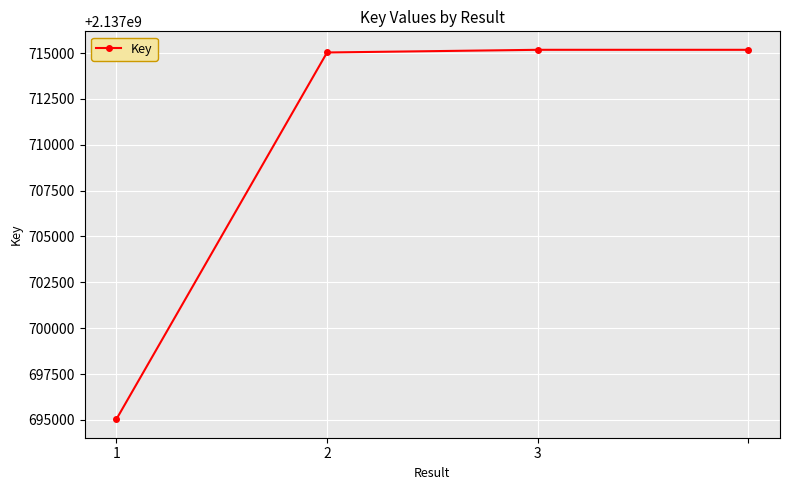

What is the average value?

2137710105